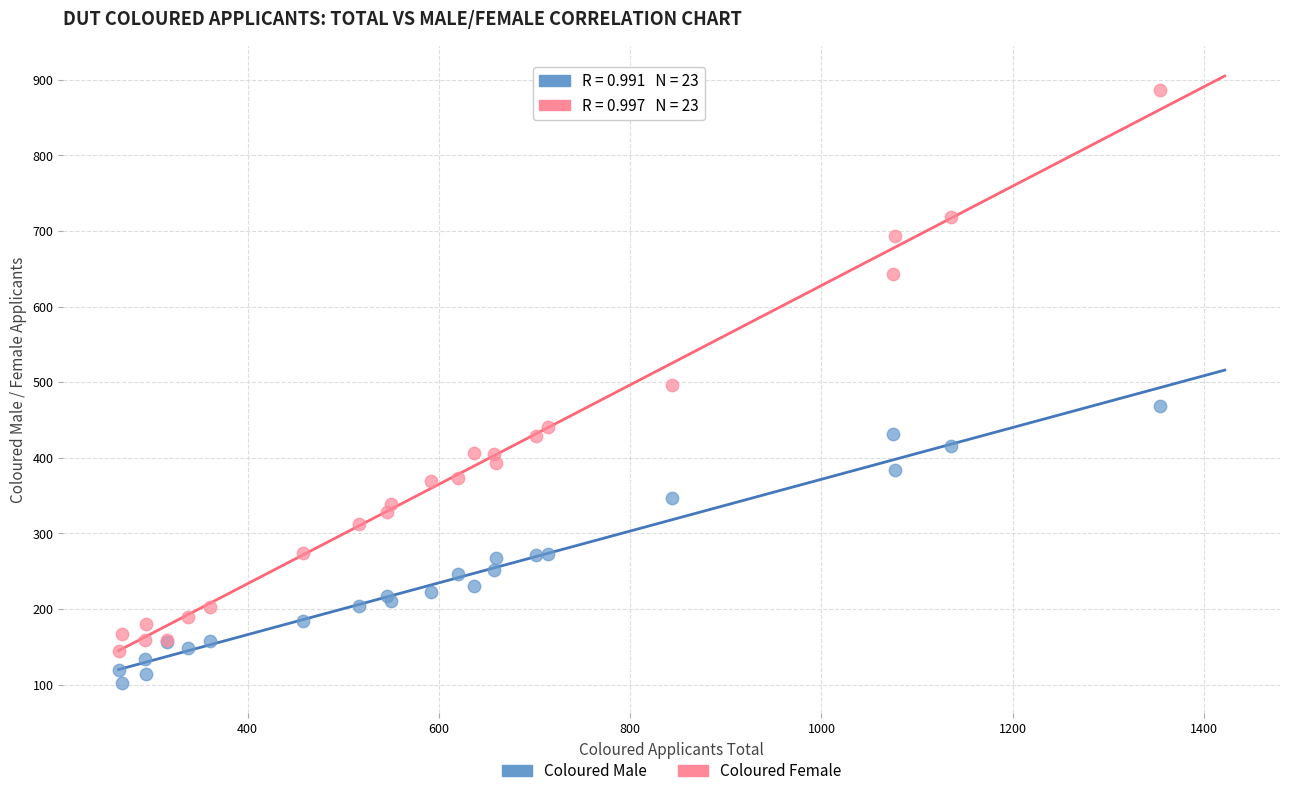

What are all the series names shown in the legend?

Coloured Male, Coloured Female